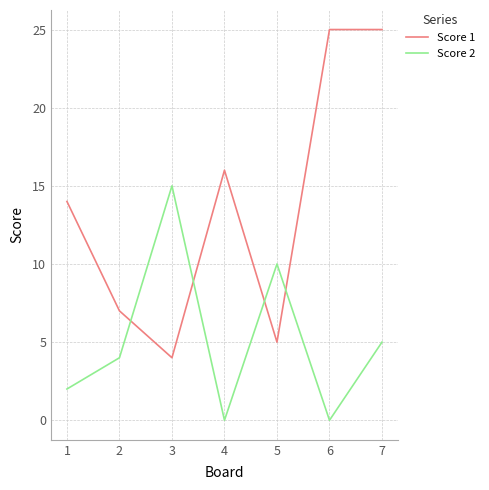

Which series has the widest spread of values?

Score 1